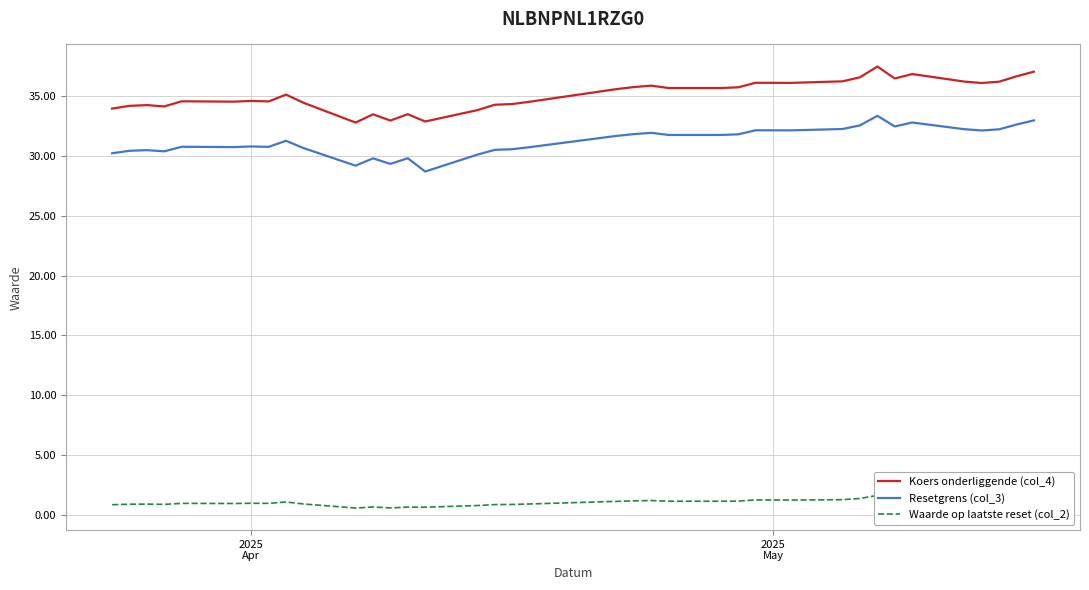

What is the highest value of the Resetgrens (col_3) series?

33.4